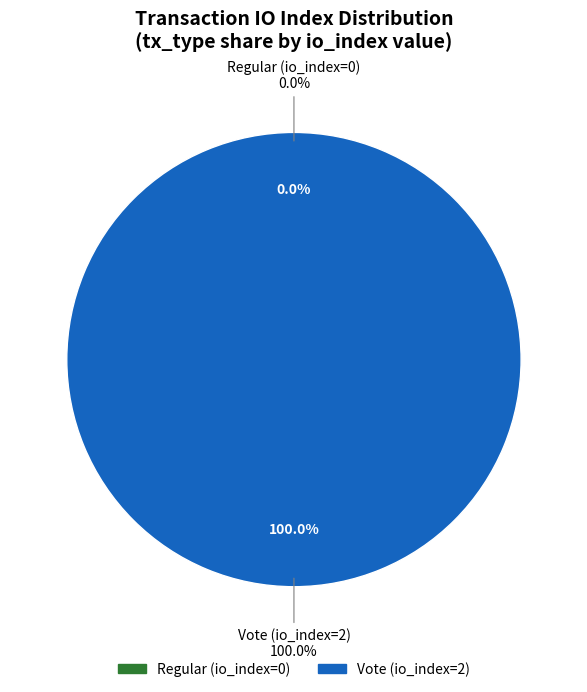

Is it true that Vote (io_index=2) is 88% of the pie?

False